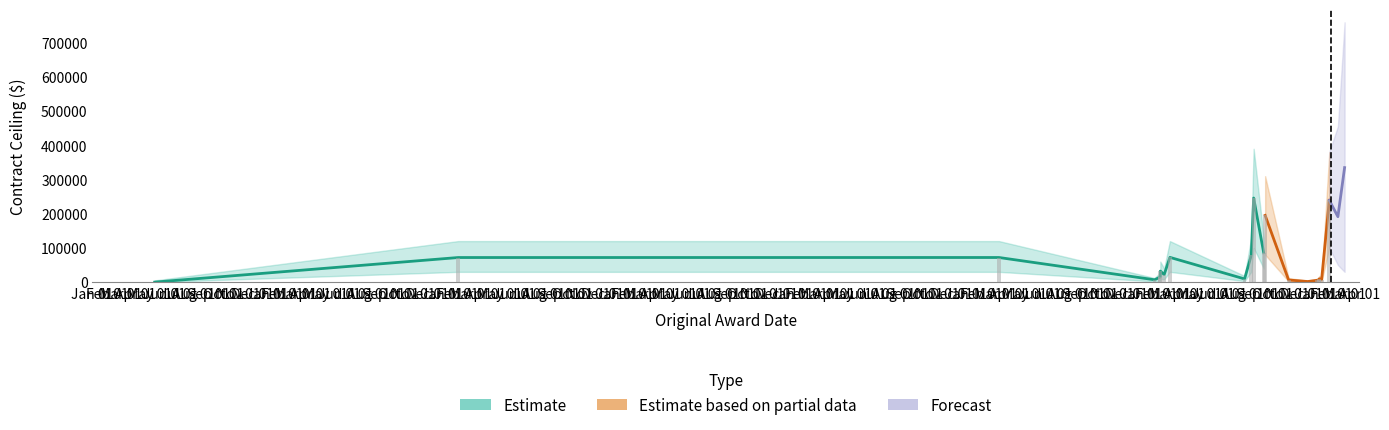

The Contract Ceiling series shows 9326.9 at 2021-08-04. True or false?

True